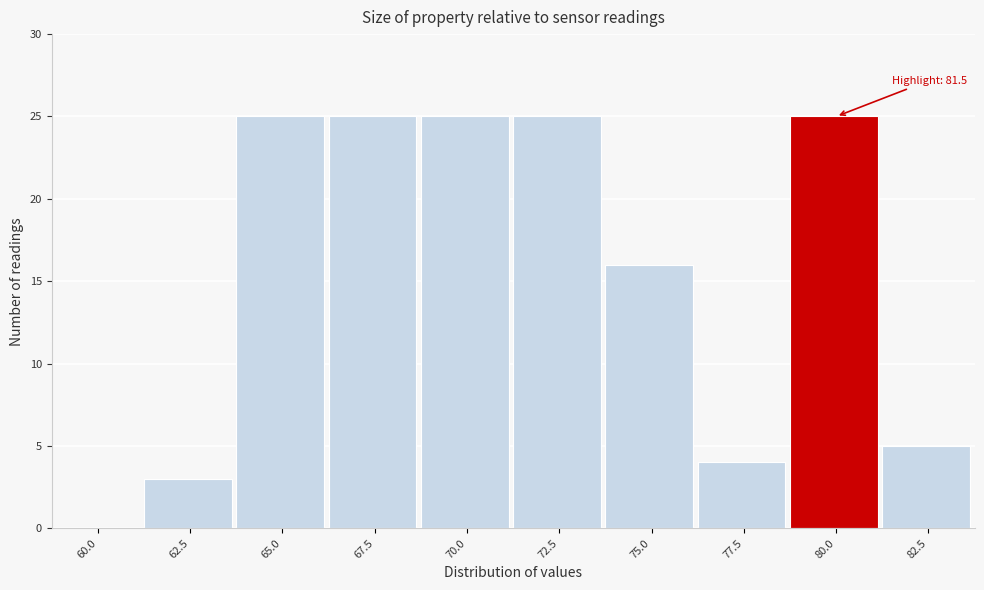

Reading right to left, what are all the values shown in this chart?

82.5=5	80.0=25	77.5=4	75.0=16	72.5=25	70.0=25	67.5=25	65.0=25	62.5=3	60.0=0